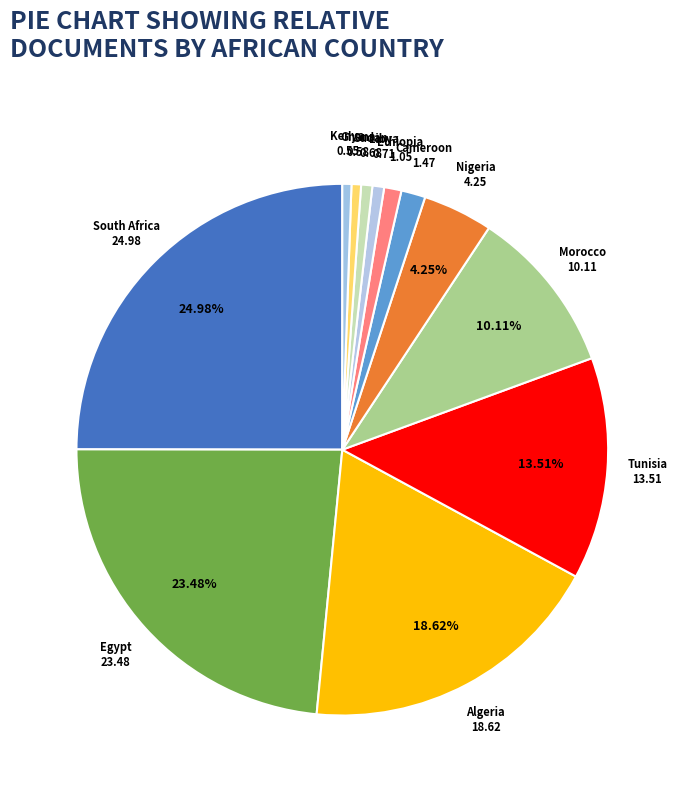

Does any single category account for the majority?

No